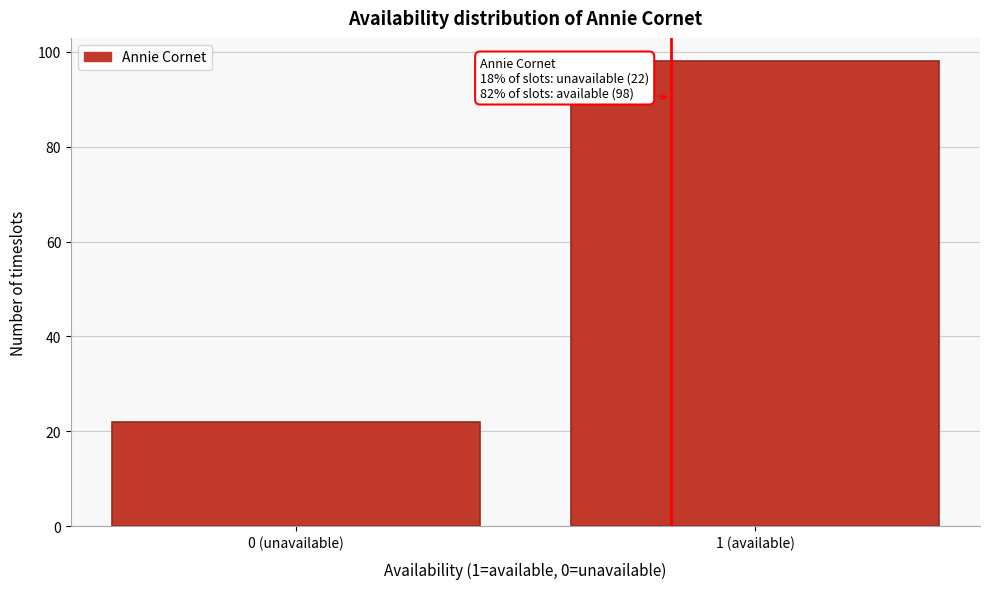

Reading left to right, transcribe all the data shown in this chart.

0 (unavailable)=22	1 (available)=98